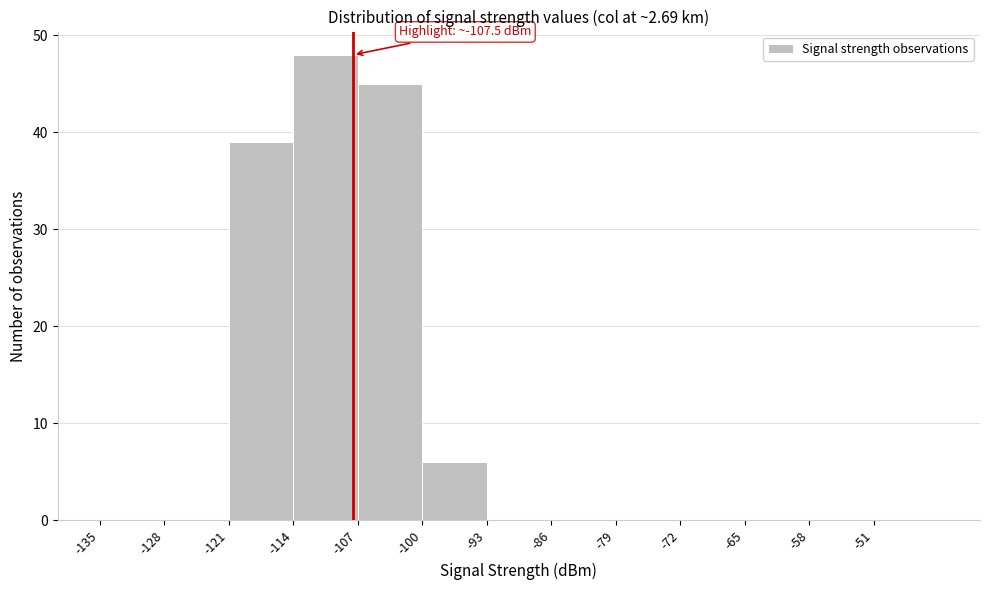

Over which range of the x-axis is the bar tallest?

-114 to -107